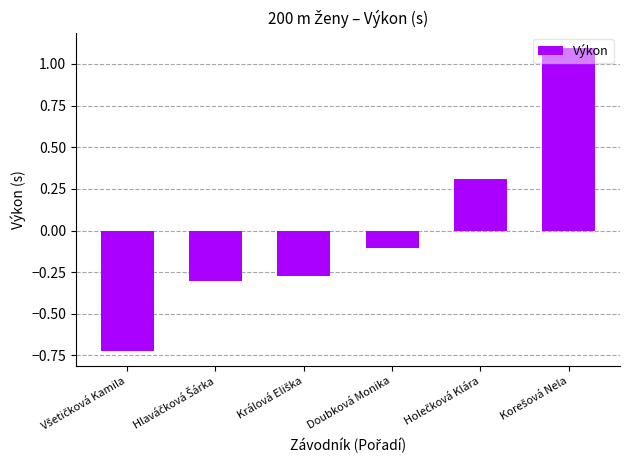

What is the greatest value displayed?

1.1